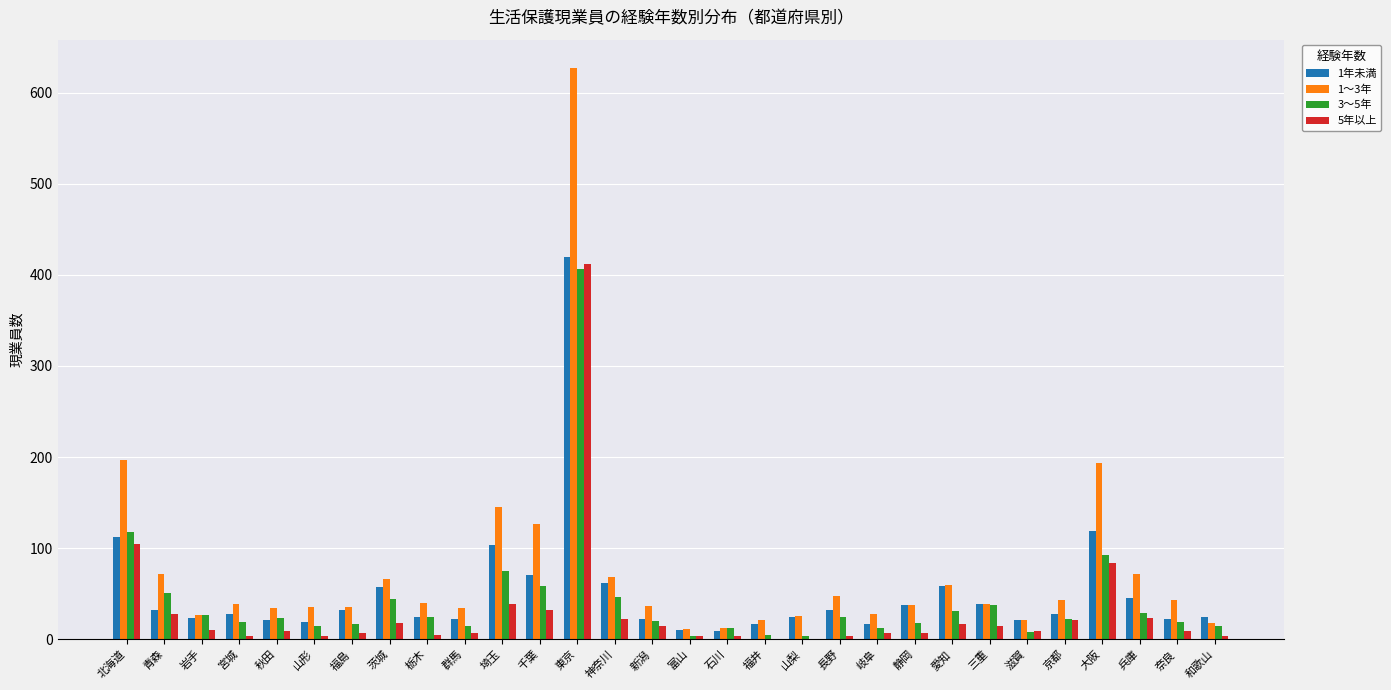

Is the value of 1～3年 at 宮城 greater than the value of 3～5年 at 山梨?

Yes